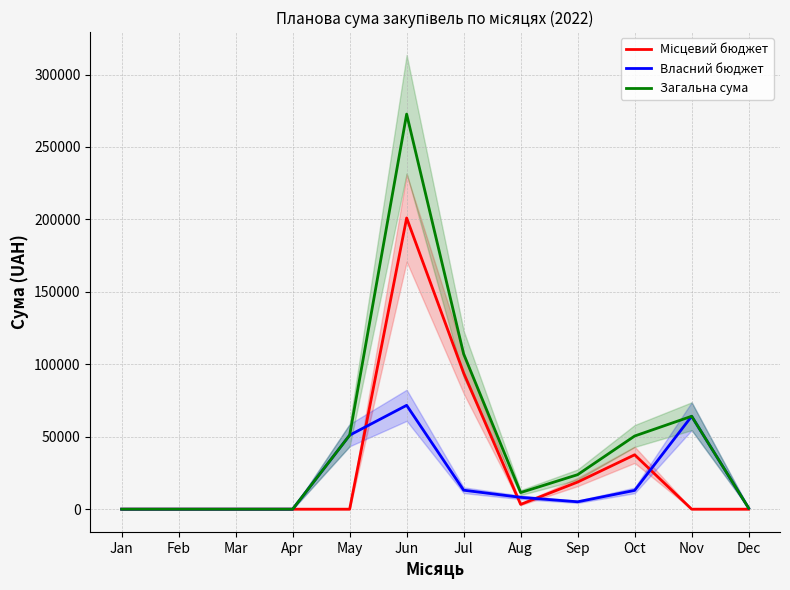

Between Jan and Aug, which series saw the biggest shift?

Загальна сума